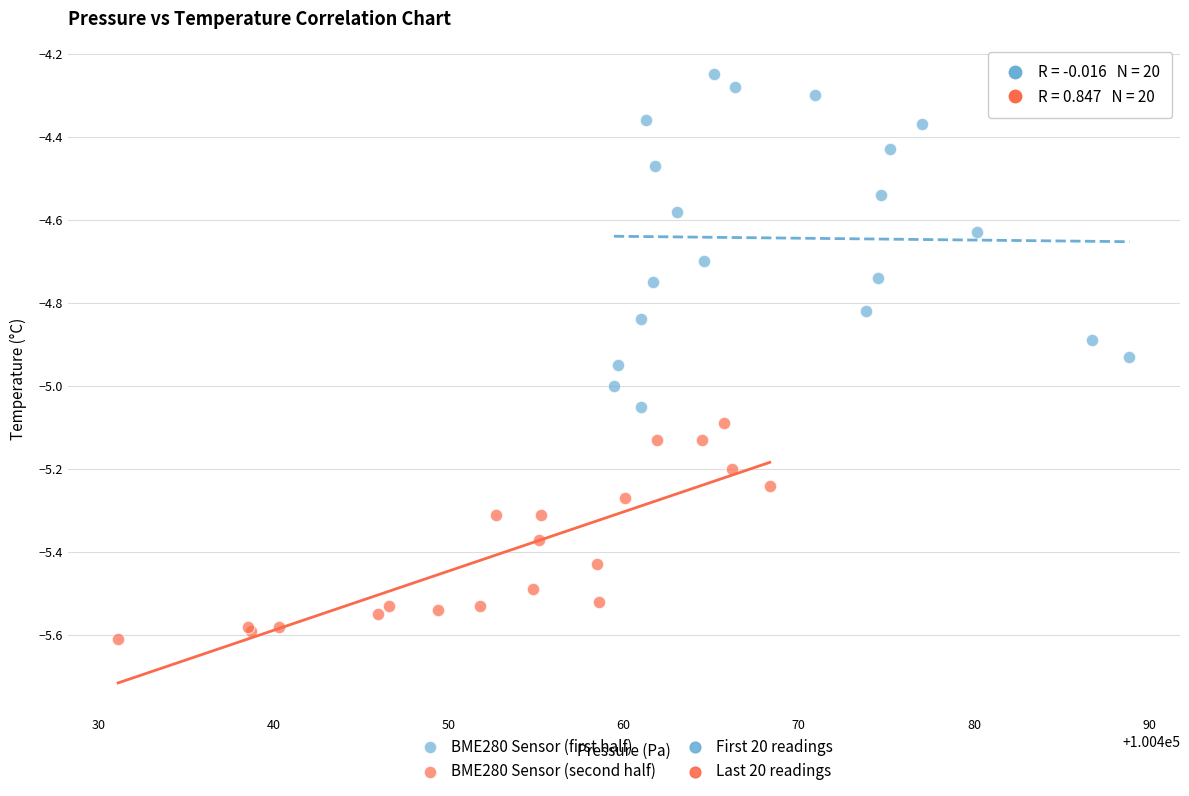

Which series has the widest spread of Y values?

BME280 Sensor (first half)